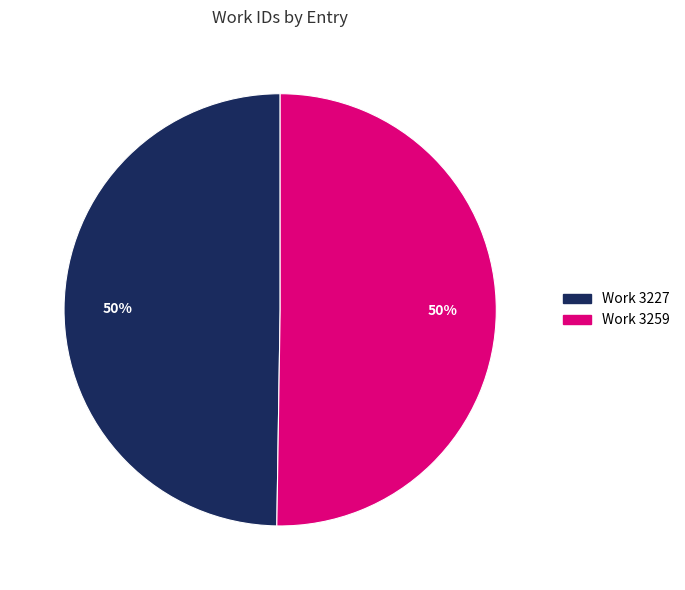

Approximately how many times larger is the value at Work 3259 compared to Work 3227?

1.0